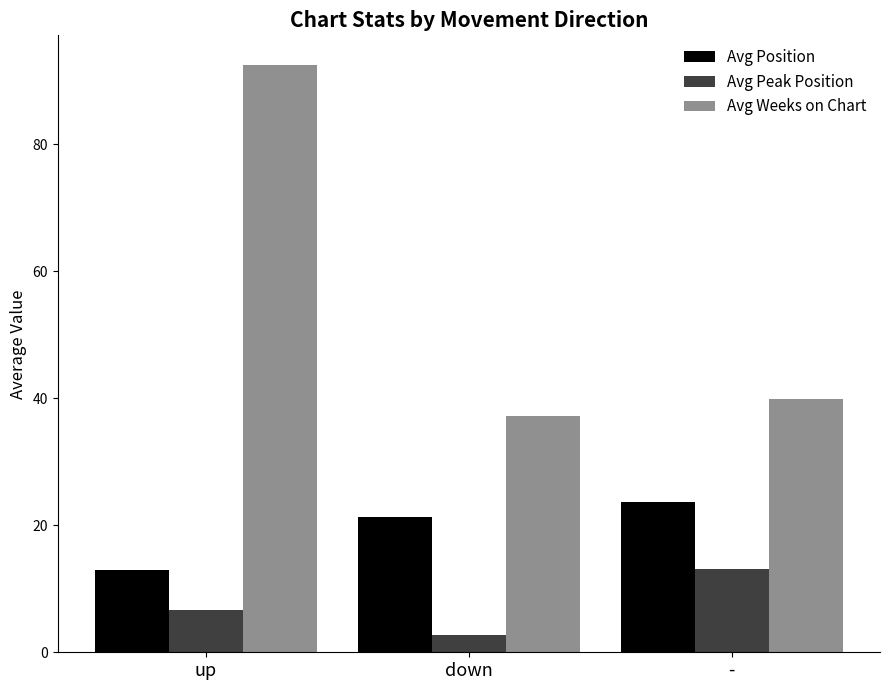

Is it true that Avg Peak Position equals 6.6 at up?

True